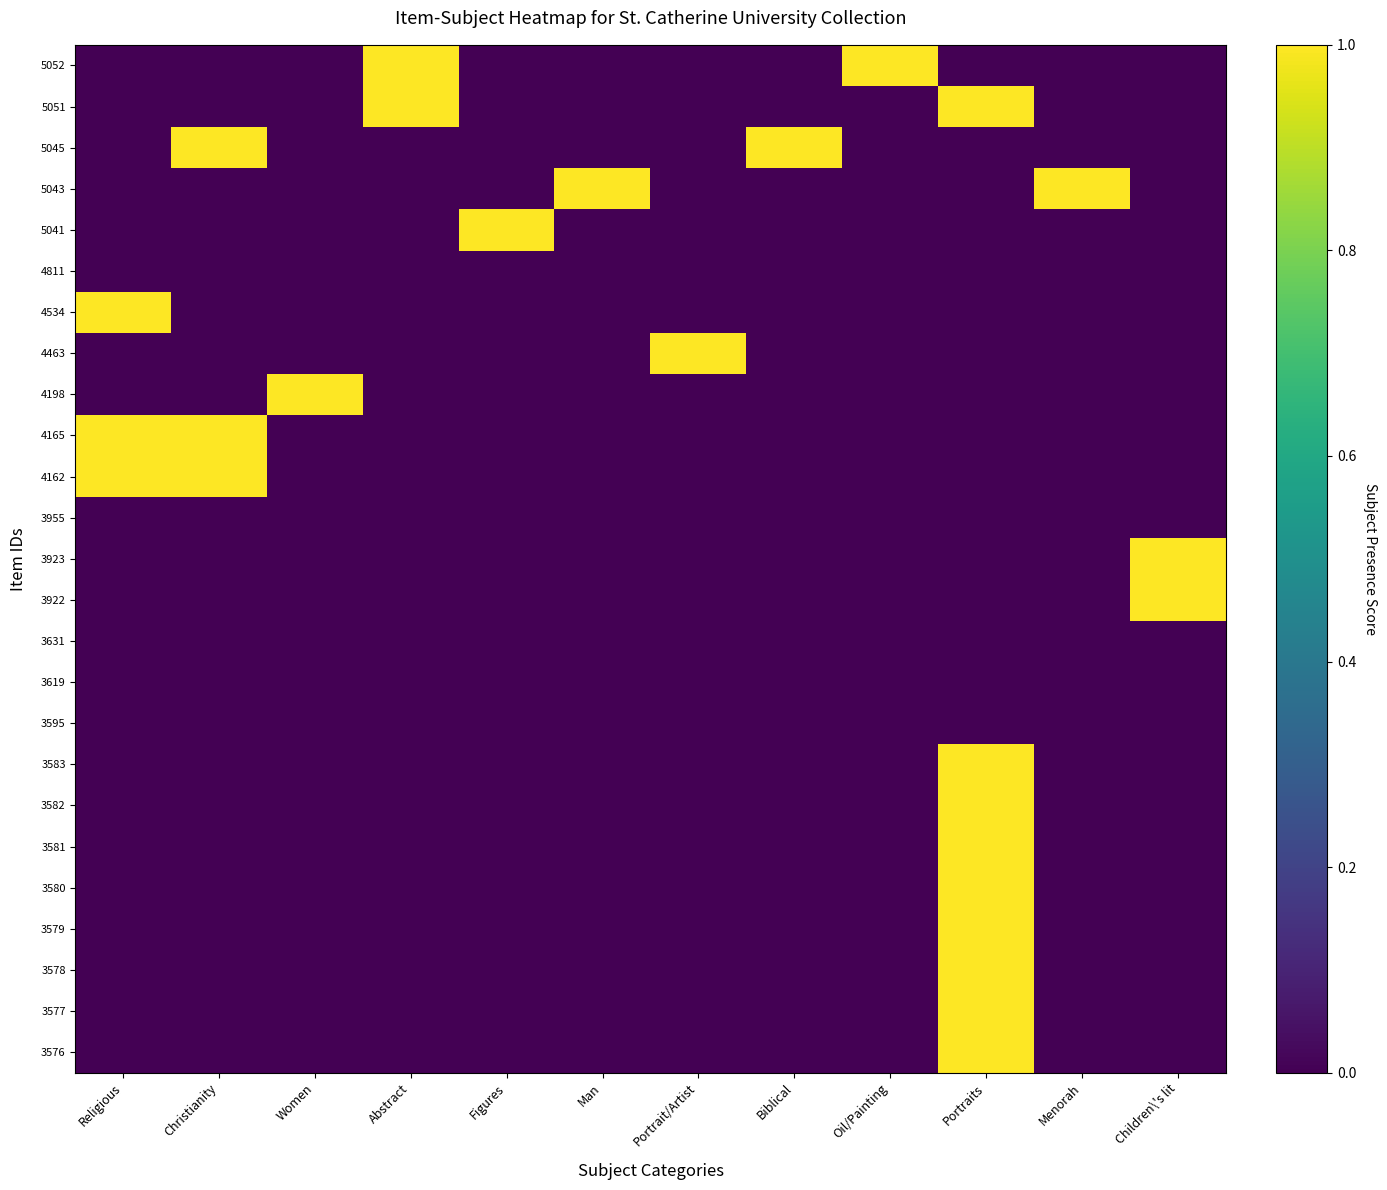

Reading left to right, transcribe all the data shown in this chart.

5052: Religious=0	Christianity=0	Women=0	Abstract=1	Figures=0	Man=0	Portrait/Artist=0	Biblical=0	Oil/Painting=1	Portraits=0	Menorah=0	Children\'s lit=0
5051: Religious=0	Christianity=0	Women=0	Abstract=1	Figures=0	Man=0	Portrait/Artist=0	Biblical=0	Oil/Painting=0	Portraits=1	Menorah=0	Children\'s lit=0
5045: Religious=0	Christianity=1	Women=0	Abstract=0	Figures=0	Man=0	Portrait/Artist=0	Biblical=1	Oil/Painting=0	Portraits=0	Menorah=0	Children\'s lit=0
5043: Religious=0	Christianity=0	Women=0	Abstract=0	Figures=0	Man=1	Portrait/Artist=0	Biblical=0	Oil/Painting=0	Portraits=0	Menorah=1	Children\'s lit=0
5041: Religious=0	Christianity=0	Women=0	Abstract=0	Figures=1	Man=0	Portrait/Artist=0	Biblical=0	Oil/Painting=0	Portraits=0	Menorah=0	Children\'s lit=0
4811: Religious=0	Christianity=0	Women=0	Abstract=0	Figures=0	Man=0	Portrait/Artist=0	Biblical=0	Oil/Painting=0	Portraits=0	Menorah=0	Children\'s lit=0
4534: Religious=1	Christianity=0	Women=0	Abstract=0	Figures=0	Man=0	Portrait/Artist=0	Biblical=0	Oil/Painting=0	Portraits=0	Menorah=0	Children\'s lit=0
4463: Religious=0	Christianity=0	Women=0	Abstract=0	Figures=0	Man=0	Portrait/Artist=1	Biblical=0	Oil/Painting=0	Portraits=0	Menorah=0	Children\'s lit=0
4198: Religious=0	Christianity=0	Women=1	Abstract=0	Figures=0	Man=0	Portrait/Artist=0	Biblical=0	Oil/Painting=0	Portraits=0	Menorah=0	Children\'s lit=0
4165: Religious=1	Christianity=1	Women=0	Abstract=0	Figures=0	Man=0	Portrait/Artist=0	Biblical=0	Oil/Painting=0	Portraits=0	Menorah=0	Children\'s lit=0
4162: Religious=1	Christianity=1	Women=0	Abstract=0	Figures=0	Man=0	Portrait/Artist=0	Biblical=0	Oil/Painting=0	Portraits=0	Menorah=0	Children\'s lit=0
3955: Religious=0	Christianity=0	Women=0	Abstract=0	Figures=0	Man=0	Portrait/Artist=0	Biblical=0	Oil/Painting=0	Portraits=0	Menorah=0	Children\'s lit=0
3923: Religious=0	Christianity=0	Women=0	Abstract=0	Figures=0	Man=0	Portrait/Artist=0	Biblical=0	Oil/Painting=0	Portraits=0	Menorah=0	Children\'s lit=1
3922: Religious=0	Christianity=0	Women=0	Abstract=0	Figures=0	Man=0	Portrait/Artist=0	Biblical=0	Oil/Painting=0	Portraits=0	Menorah=0	Children\'s lit=1
3631: Religious=0	Christianity=0	Women=0	Abstract=0	Figures=0	Man=0	Portrait/Artist=0	Biblical=0	Oil/Painting=0	Portraits=0	Menorah=0	Children\'s lit=0
3619: Religious=0	Christianity=0	Women=0	Abstract=0	Figures=0	Man=0	Portrait/Artist=0	Biblical=0	Oil/Painting=0	Portraits=0	Menorah=0	Children\'s lit=0
3595: Religious=0	Christianity=0	Women=0	Abstract=0	Figures=0	Man=0	Portrait/Artist=0	Biblical=0	Oil/Painting=0	Portraits=0	Menorah=0	Children\'s lit=0
3583: Religious=0	Christianity=0	Women=0	Abstract=0	Figures=0	Man=0	Portrait/Artist=0	Biblical=0	Oil/Painting=0	Portraits=1	Menorah=0	Children\'s lit=0
3582: Religious=0	Christianity=0	Women=0	Abstract=0	Figures=0	Man=0	Portrait/Artist=0	Biblical=0	Oil/Painting=0	Portraits=1	Menorah=0	Children\'s lit=0
3581: Religious=0	Christianity=0	Women=0	Abstract=0	Figures=0	Man=0	Portrait/Artist=0	Biblical=0	Oil/Painting=0	Portraits=1	Menorah=0	Children\'s lit=0
3580: Religious=0	Christianity=0	Women=0	Abstract=0	Figures=0	Man=0	Portrait/Artist=0	Biblical=0	Oil/Painting=0	Portraits=1	Menorah=0	Children\'s lit=0
3579: Religious=0	Christianity=0	Women=0	Abstract=0	Figures=0	Man=0	Portrait/Artist=0	Biblical=0	Oil/Painting=0	Portraits=1	Menorah=0	Children\'s lit=0
3578: Religious=0	Christianity=0	Women=0	Abstract=0	Figures=0	Man=0	Portrait/Artist=0	Biblical=0	Oil/Painting=0	Portraits=1	Menorah=0	Children\'s lit=0
3577: Religious=0	Christianity=0	Women=0	Abstract=0	Figures=0	Man=0	Portrait/Artist=0	Biblical=0	Oil/Painting=0	Portraits=1	Menorah=0	Children\'s lit=0
3576: Religious=0	Christianity=0	Women=0	Abstract=0	Figures=0	Man=0	Portrait/Artist=0	Biblical=0	Oil/Painting=0	Portraits=1	Menorah=0	Children\'s lit=0